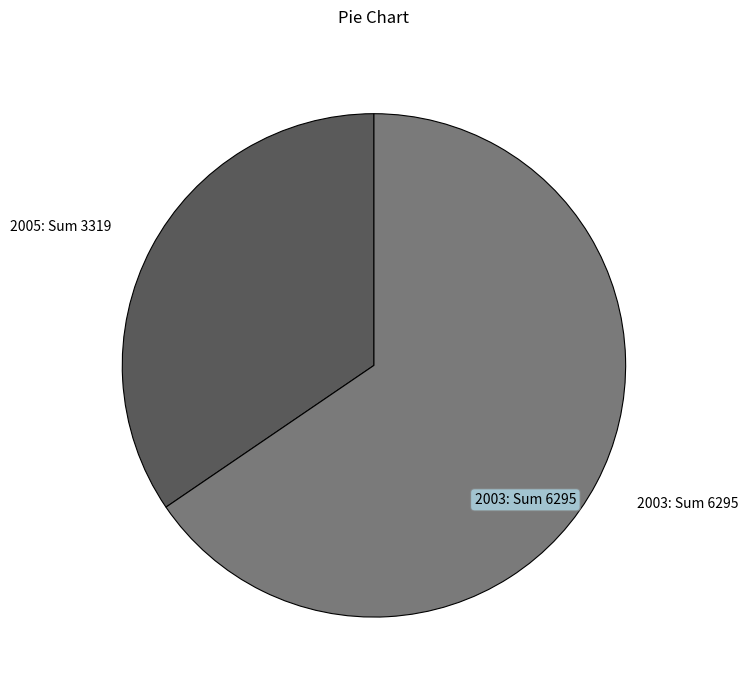

The 2003 slice represents 79% of the pie. True or false?

False